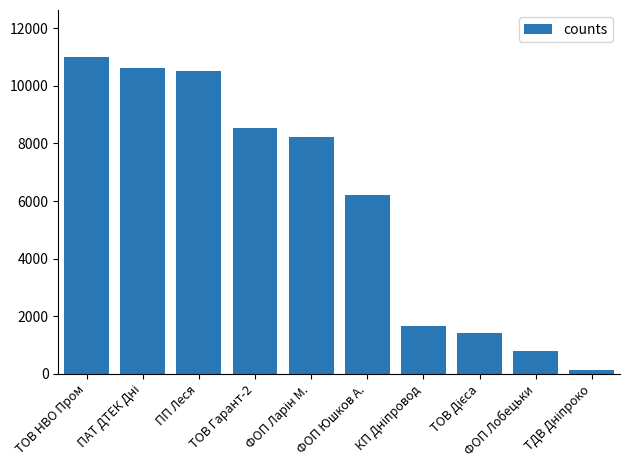

What is the change in value from ТОВ НВО Пром to ТОВ Гарант-2?

-2464.0